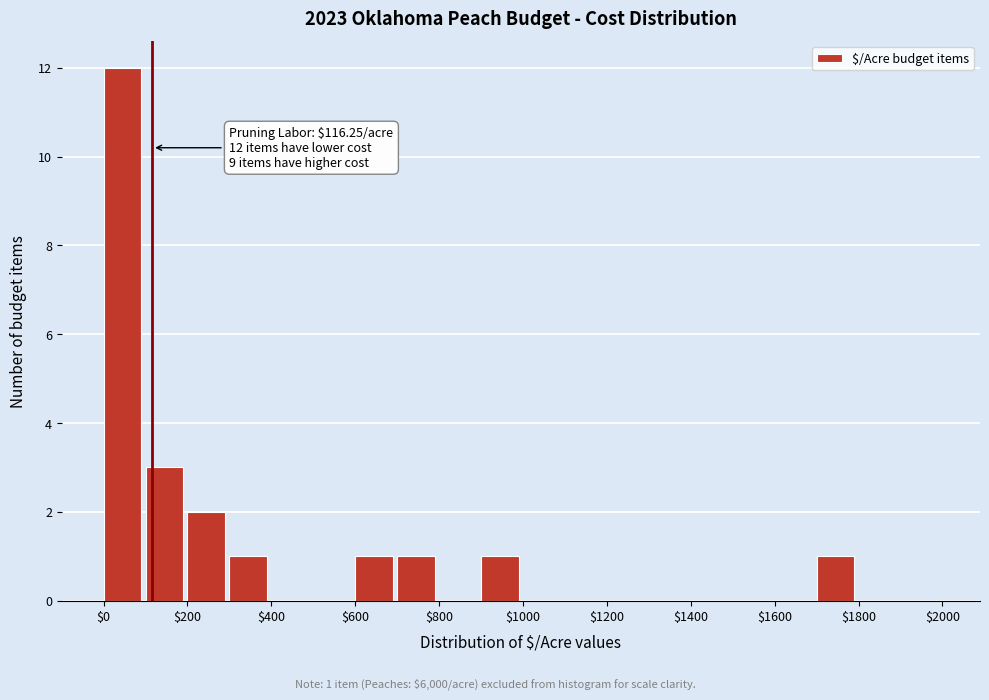

Over which range of the x-axis is the bar tallest?

0 to 100